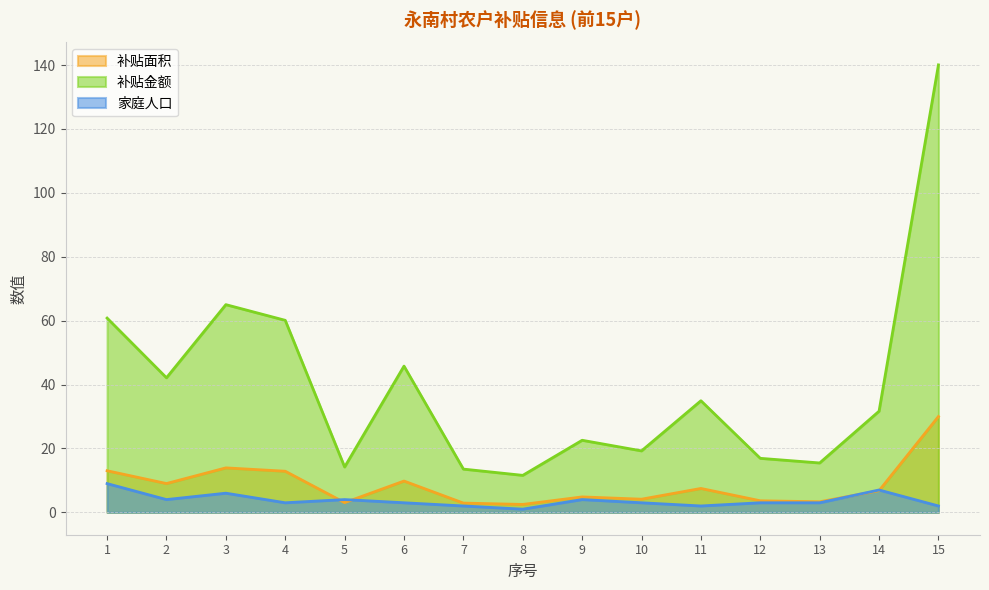

Is it true that 补贴面积 equals 13.0 at 1?

True